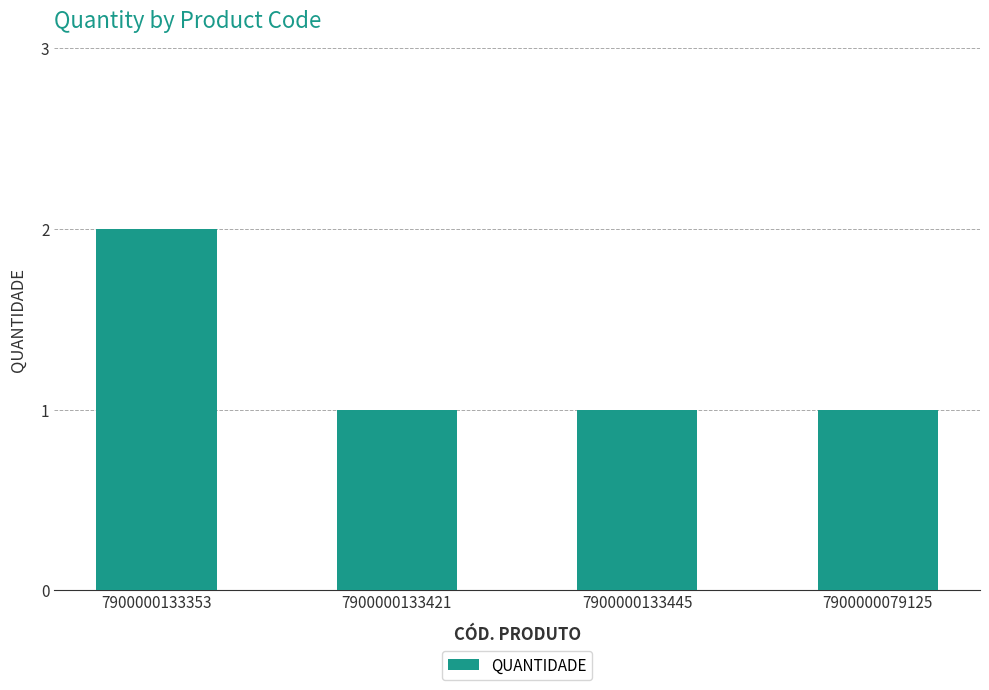

Approximately how many times larger is the value at 7900000079125 compared to 7900000133353?

0.5